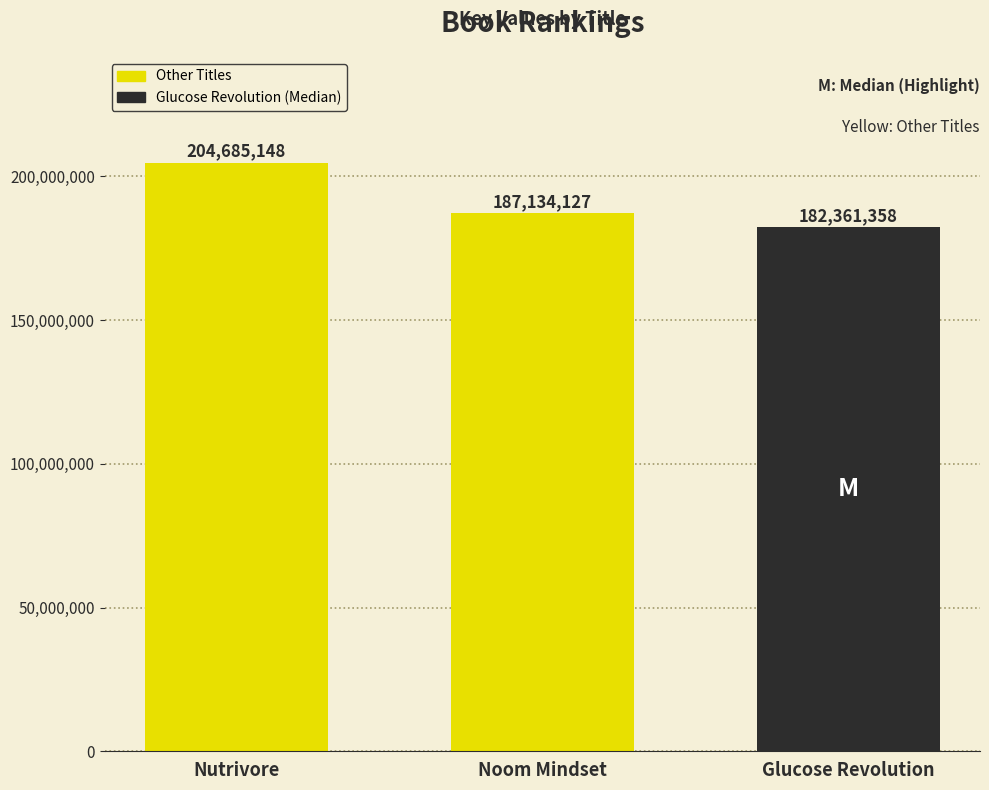

Rank the categories by value from highest to lowest.

Nutrivore, Noom Mindset, Glucose Revolution